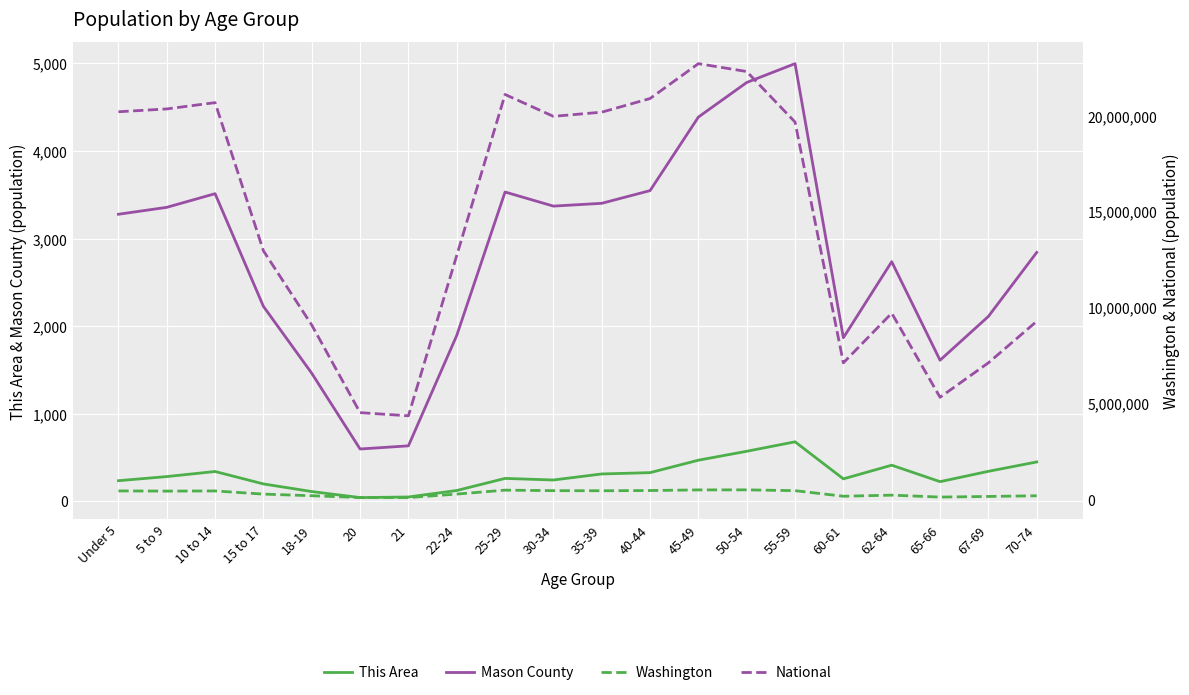

Is this an area chart (filled region under the line)?

No